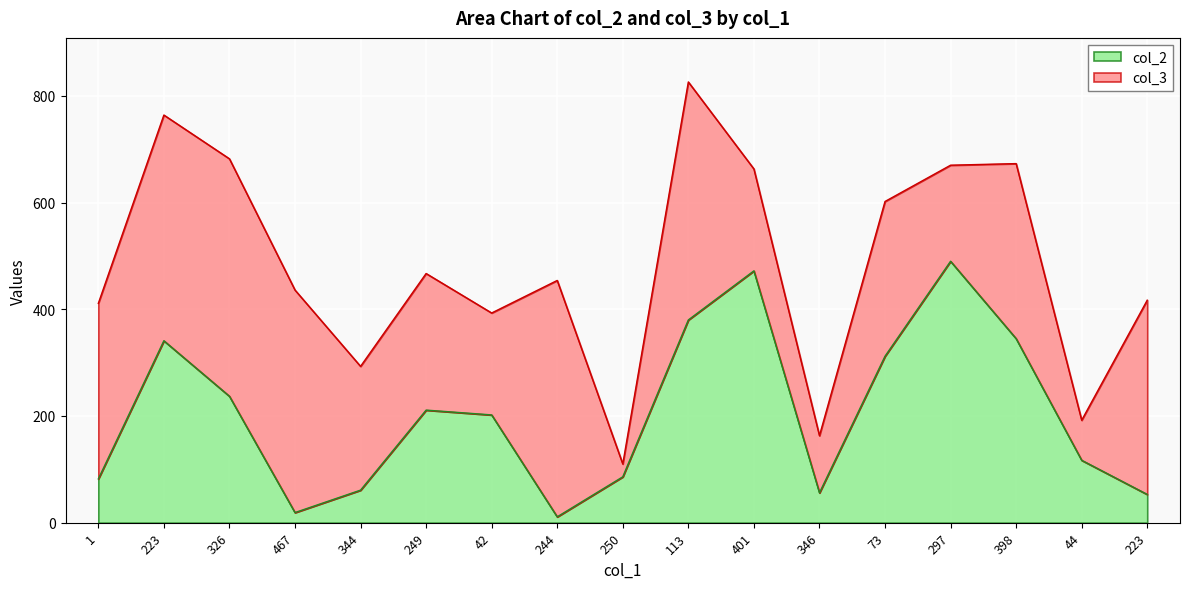

Where is the data nearest to the value 250?

326